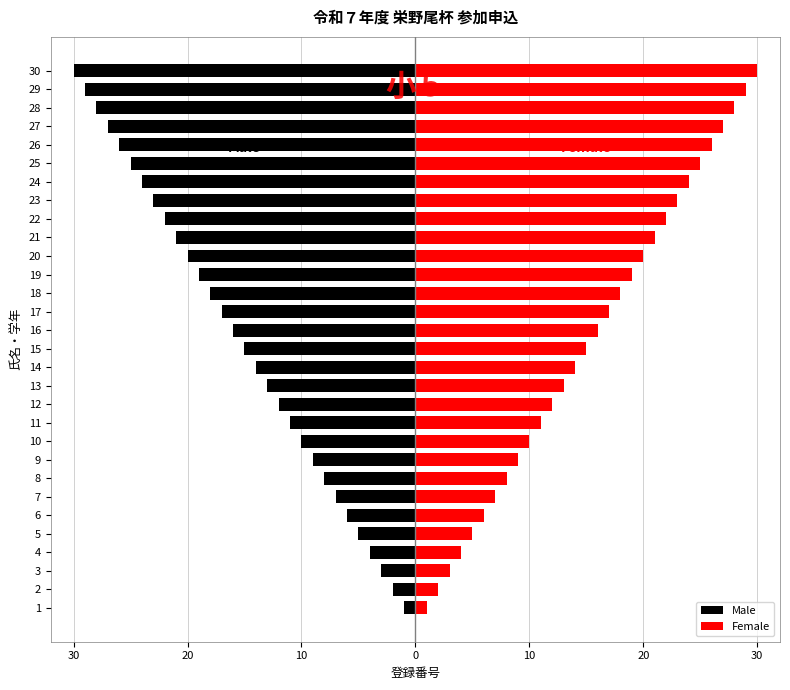

At how many categories does at least one series exceed -19?

30